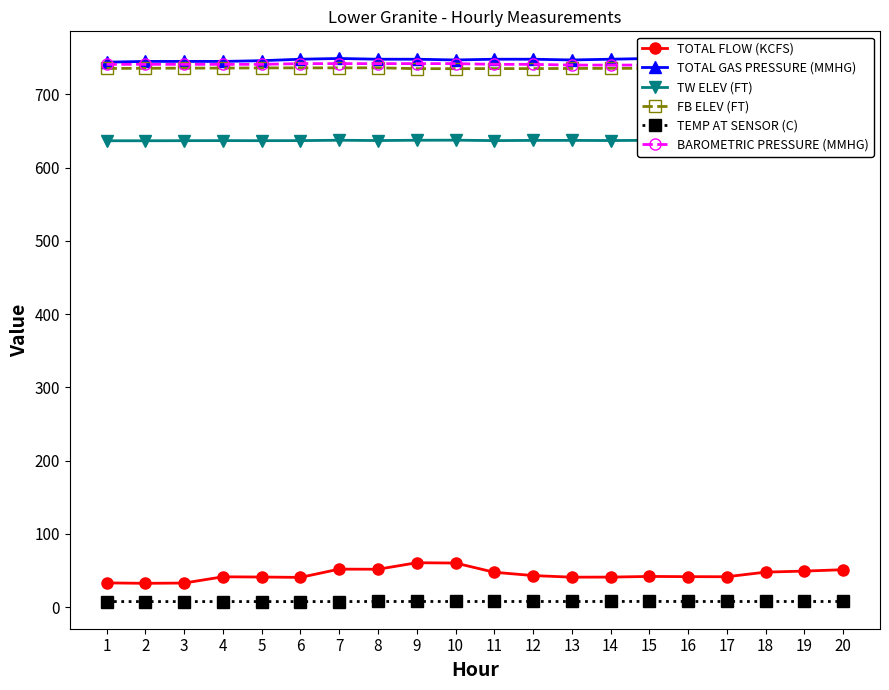

In TOTAL FLOW (KCFS), how many points are higher than both neighbors (excluding endpoints)?

4